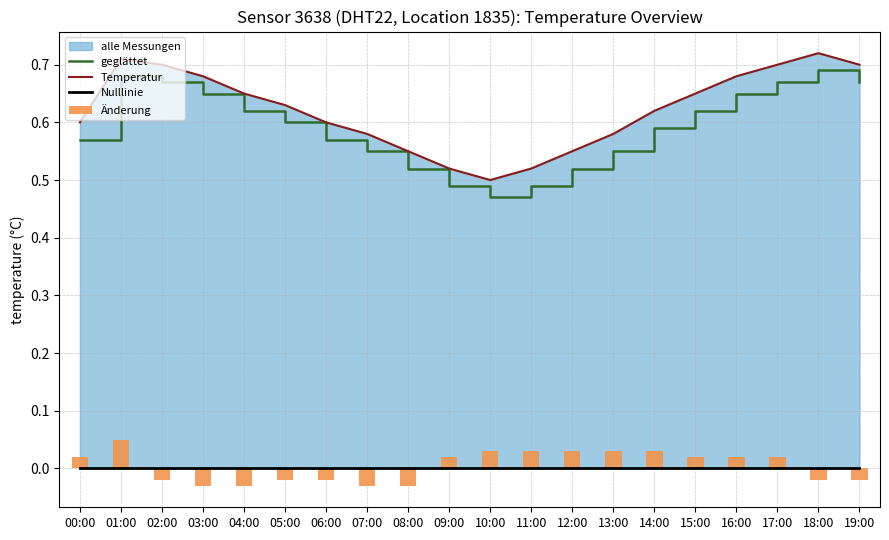

Rank the series by their maximum value, from lowest to highest.

Nulllinie, Änderung, geglättet, Temperatur